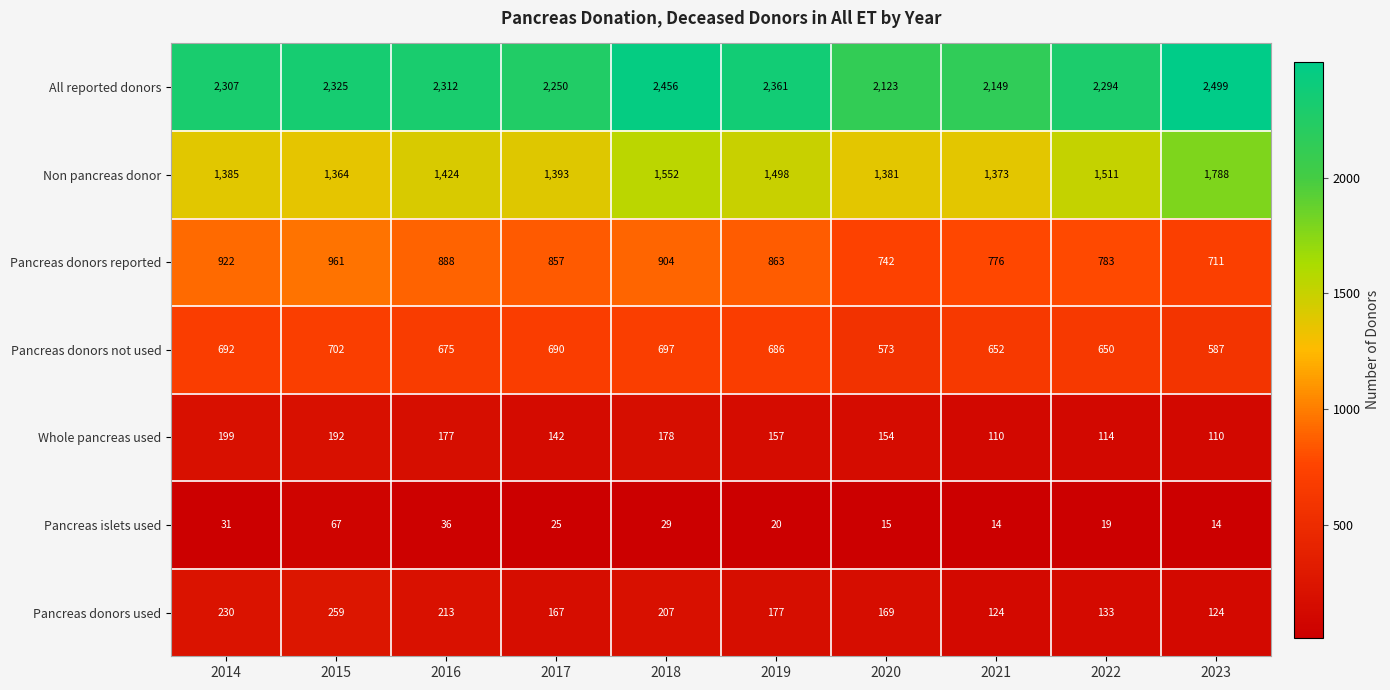

What is the difference between the Non pancreas donor values at 2023 and 2021?

415